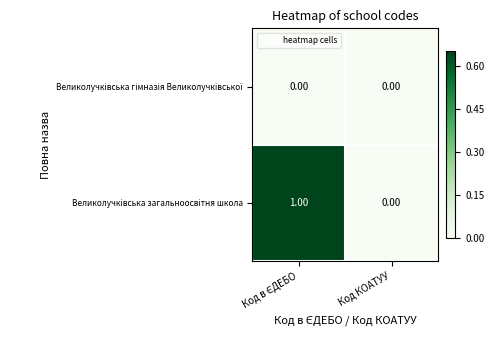

Count the number of data series in this chart.

2